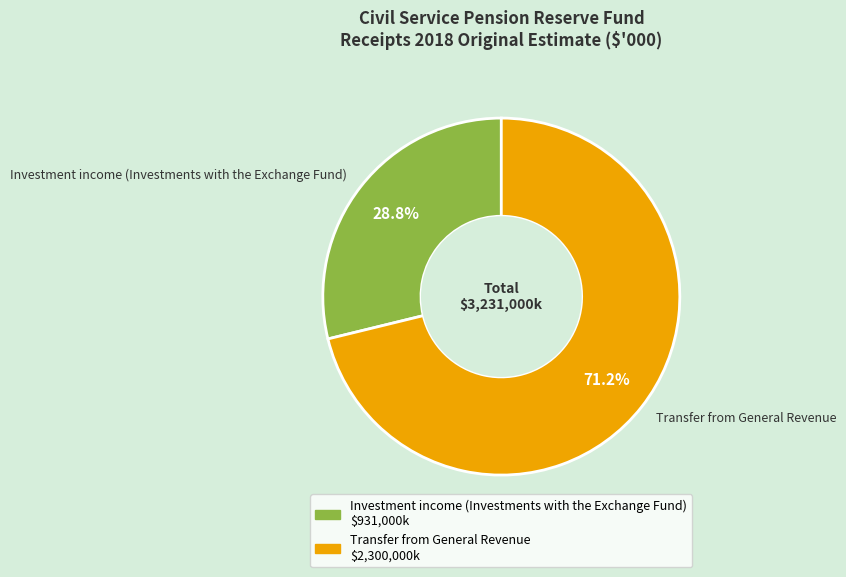

How many slices are in this pie chart?

2